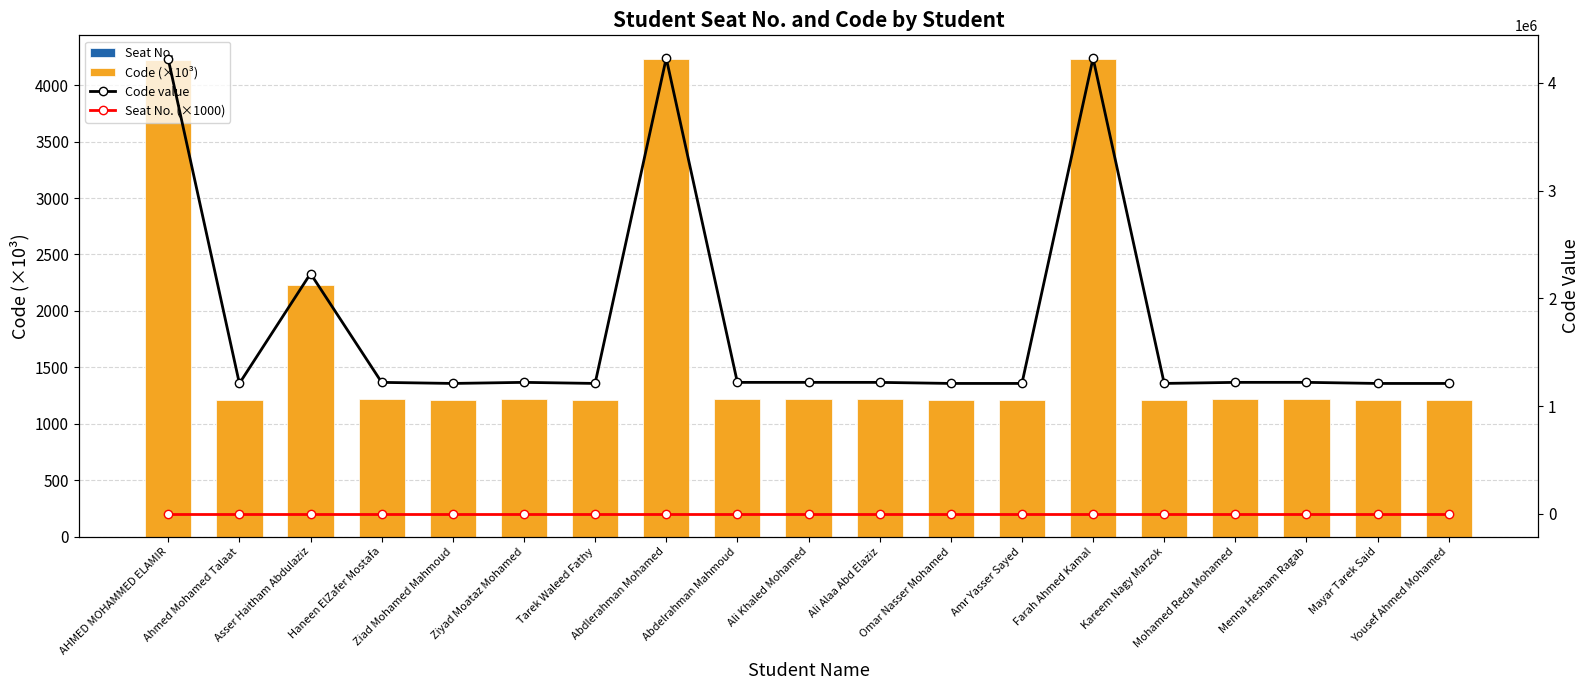

Rank the categories by Seat No. (×1000) value from highest to lowest.

AHMED MOHAMMED ELAMIR, Ahmed Mohamed Talaat, Asser Haitham Abdulaziz, Haneen ElZafer Mostafa, Ziad Mohamed Mahmoud, Ziyad Moataz Mohamed, Tarek Waleed Fathy, Abdlerahman Mohamed, Abdelrahman Mahmoud, Ali Khaled Mohamed, Ali Alaa Abd Elaziz, Omar Nasser Mohamed, Amr Yasser Sayed, Farah Ahmed Kamal, Kareem Nagy Marzok, Mohamed Reda Mohamed, Menna Hesham Ragab, Mayar Tarek Said, Yousef Ahmed Mohamed